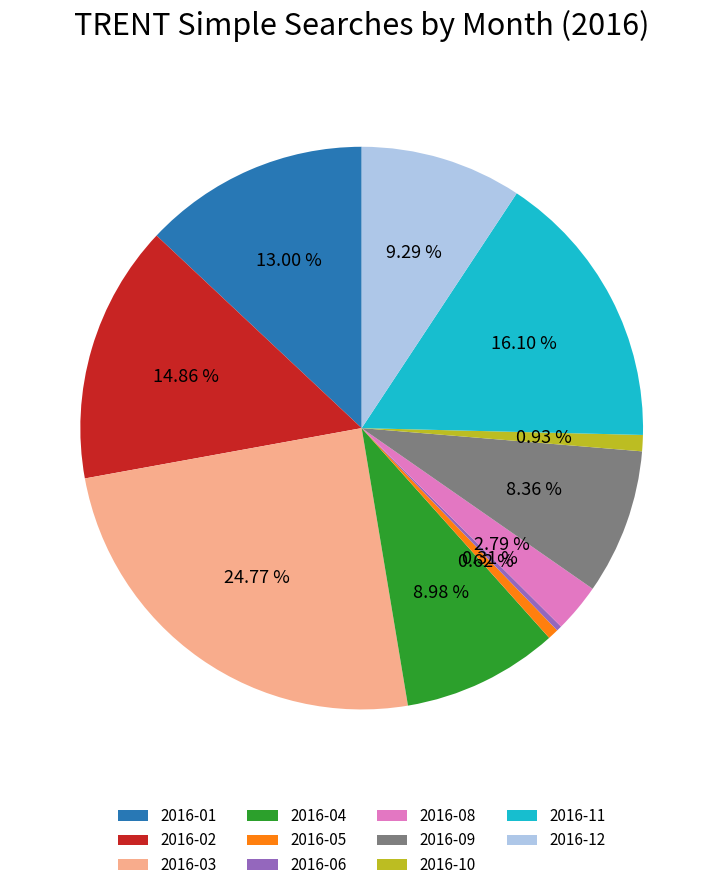

To the nearest percent, what portion does 2016-04 represent?

9%